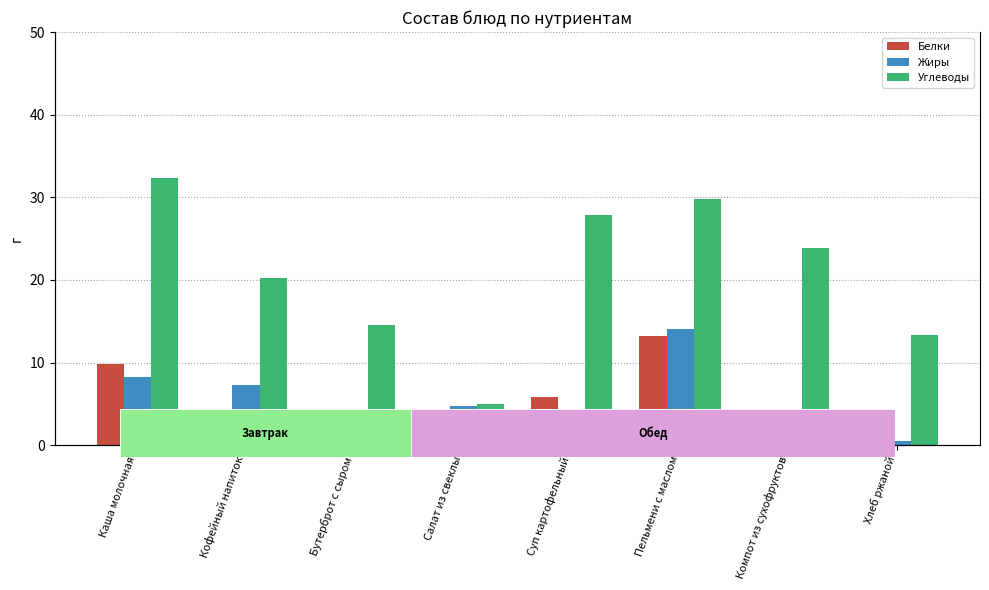

Which has a higher value, Компот из сухофруктов or Кофейный напиток?

Кофейный напиток